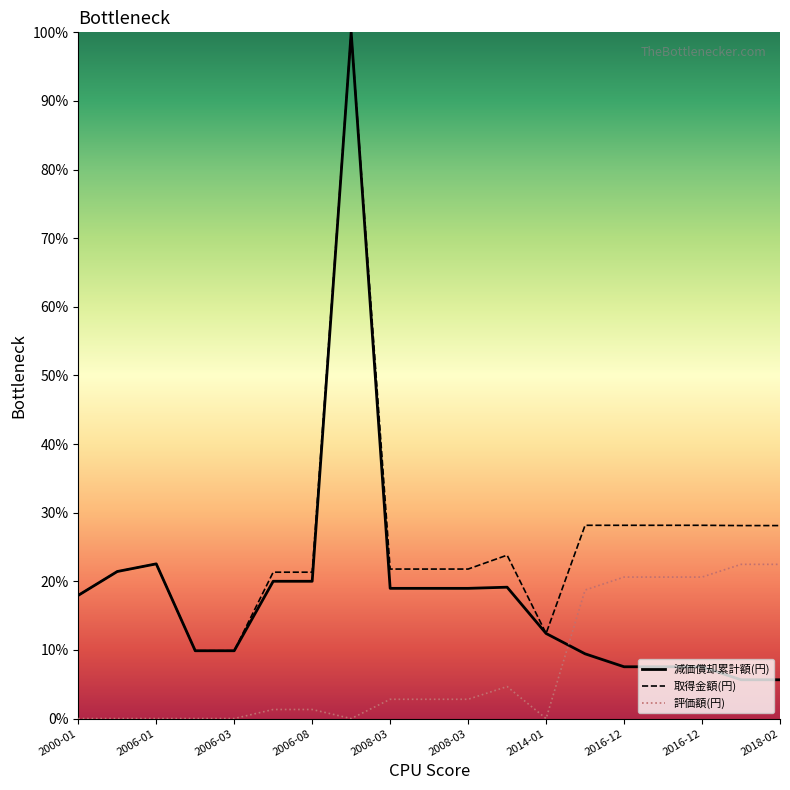

Which series has the largest total across all categories?

取得金額(円)